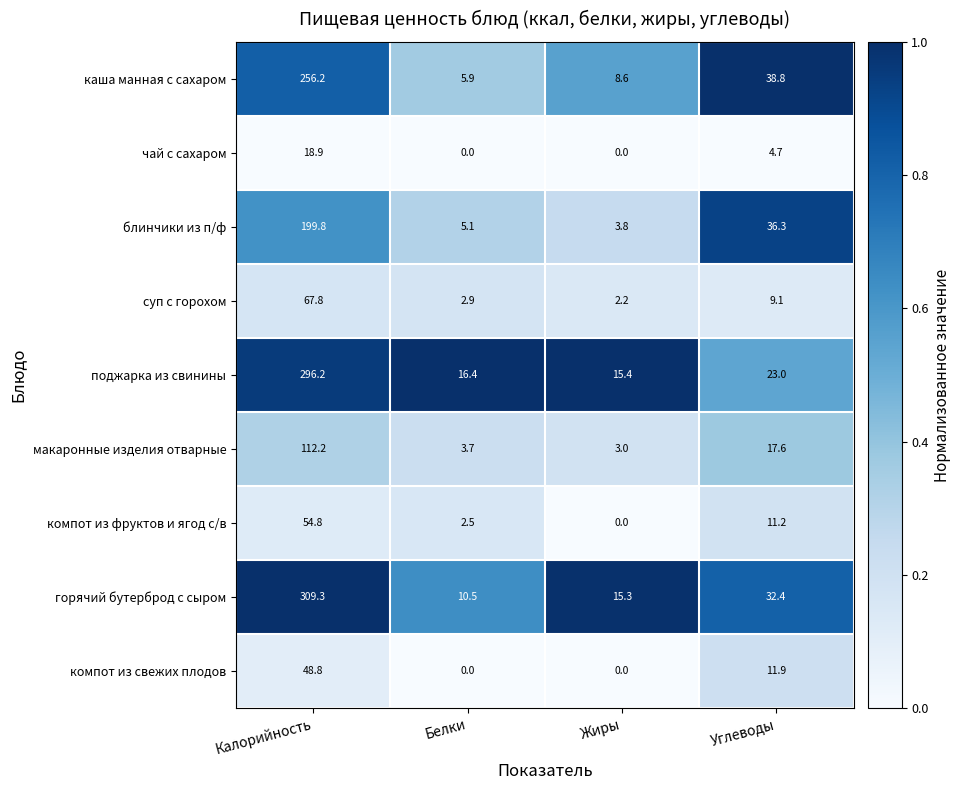

Which series has the largest total across all categories?

горячий бутерброд с сыром